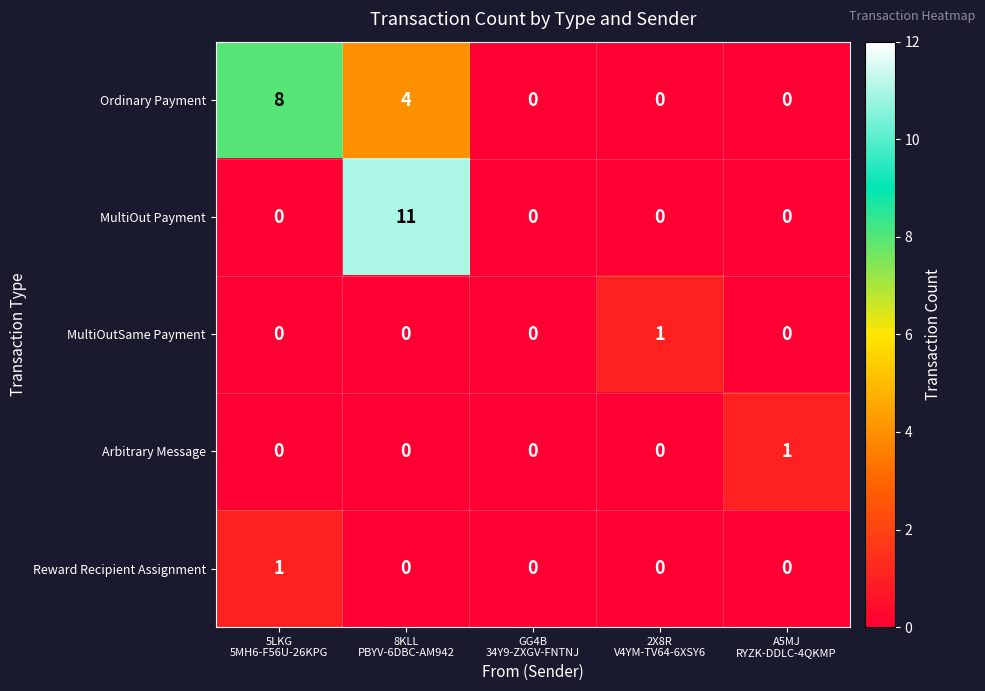

What is the greatest value displayed?

11